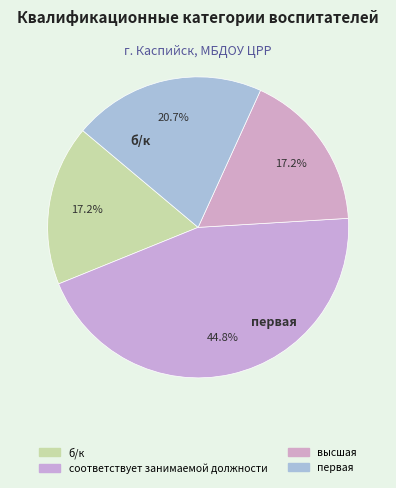

How many slices are in this pie chart?

4